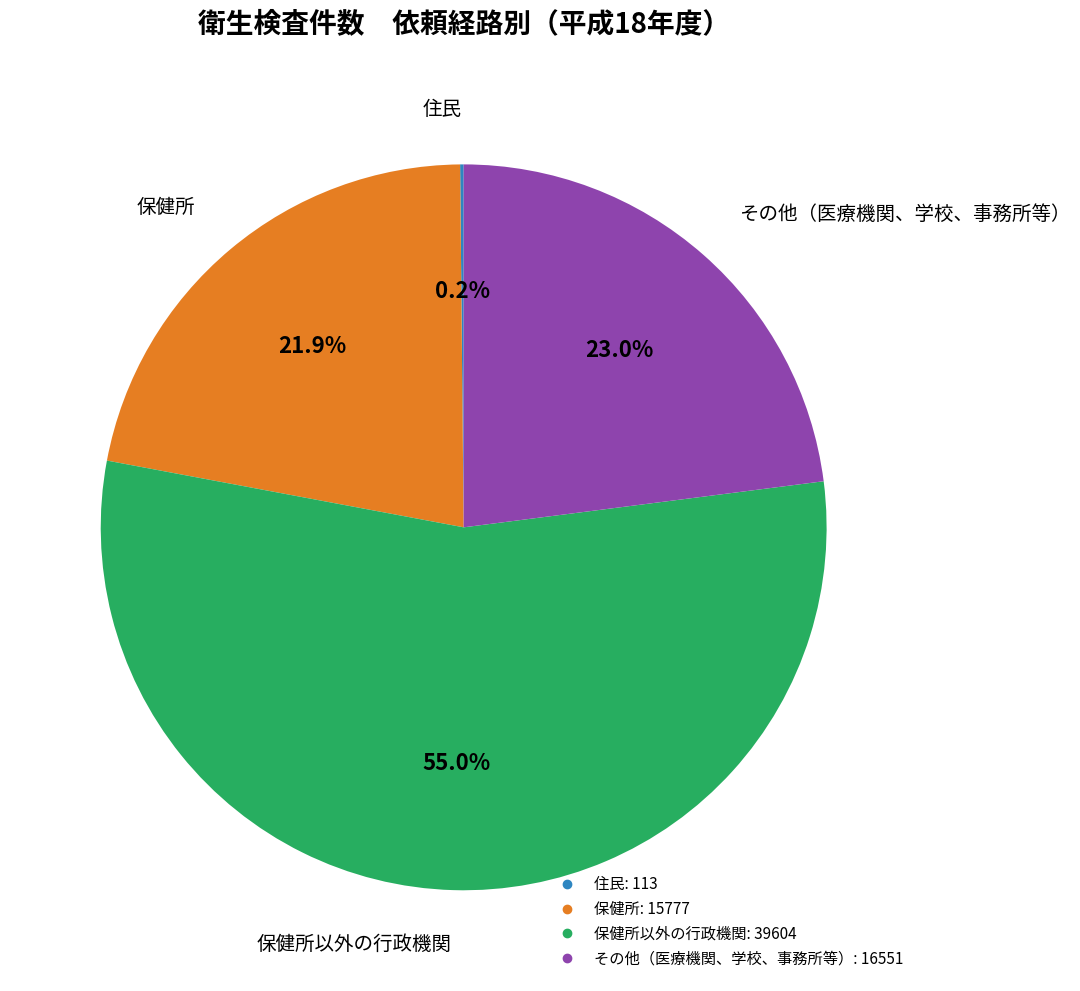

Is there a majority slice in this chart?

Yes